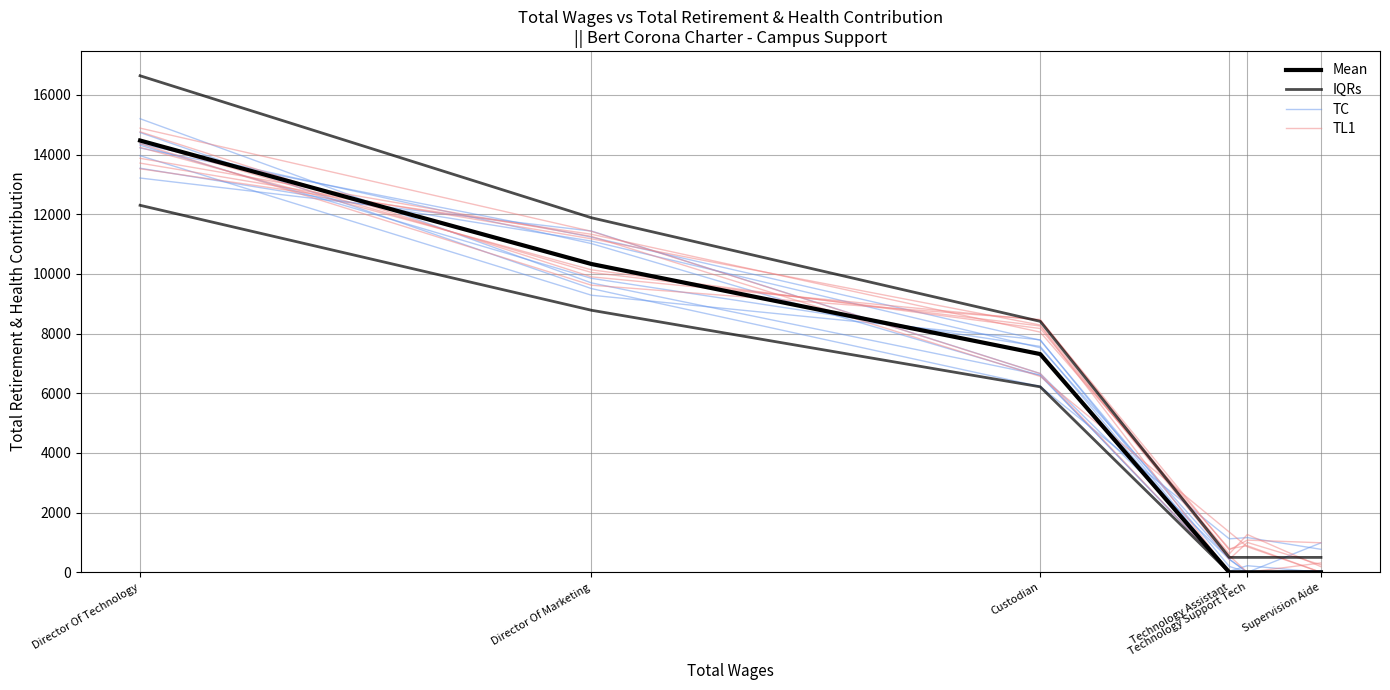

True or false: TC and Mean intersect in this chart.

True